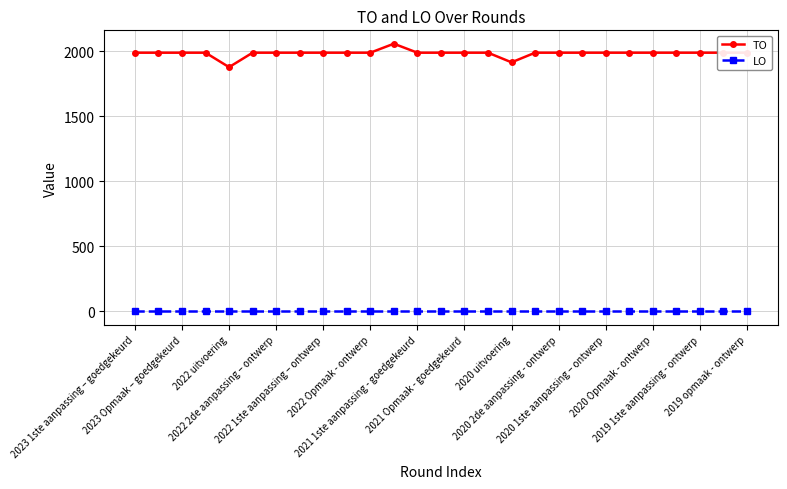

Rank the series by their maximum value, from lowest to highest.

LO, TO